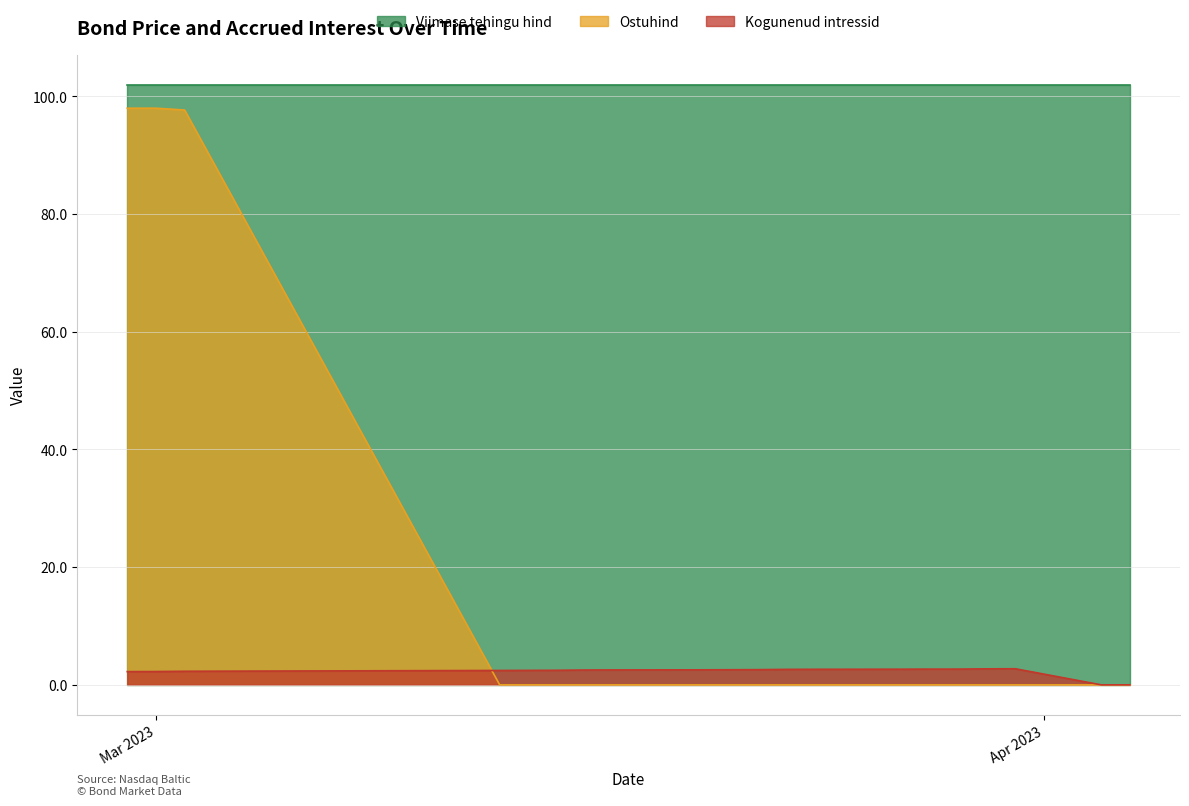

At which category is the sum across all series the highest?

2023-03-01